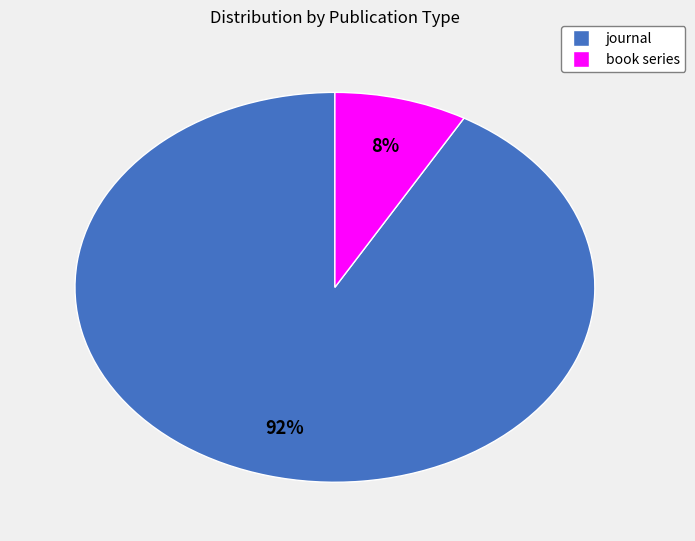

What is the majority slice?

journal